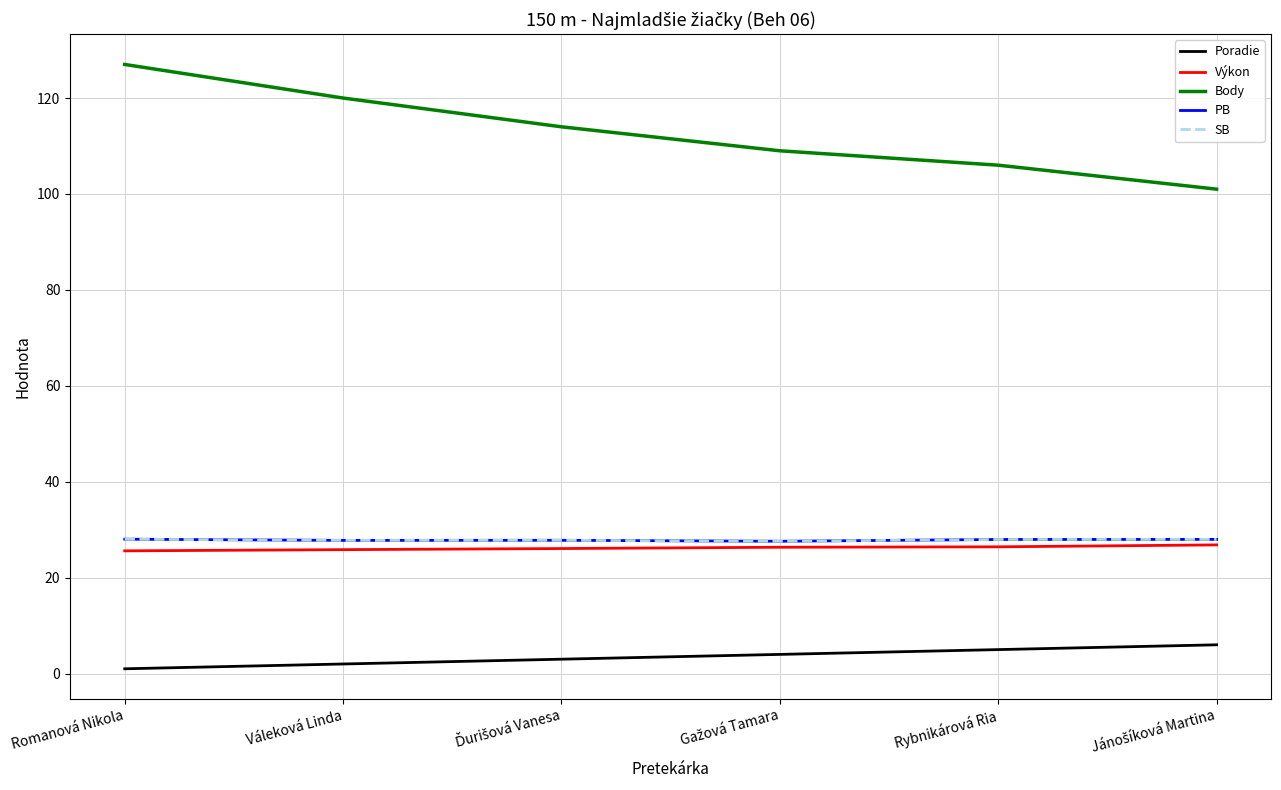

Is this an area chart (filled region under the line)?

No